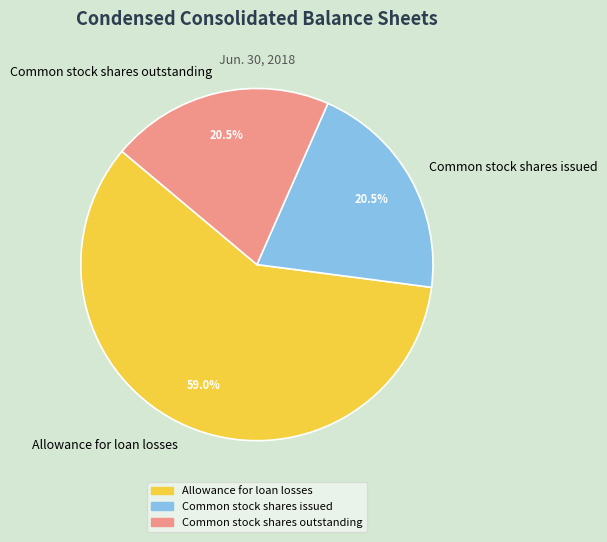

To the nearest percent, what is the average slice percentage?

33%